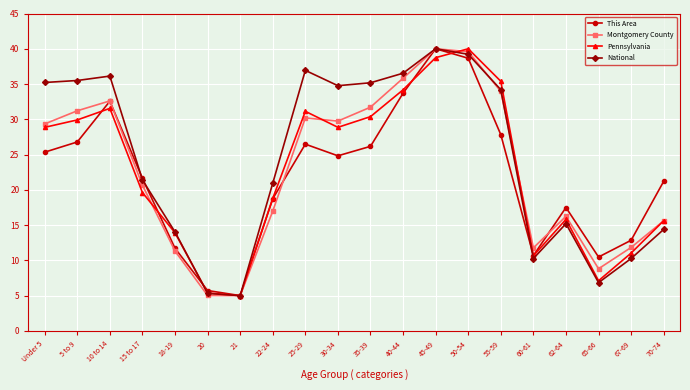

What is the spread (max minus min) of values at 55-59?

7.6